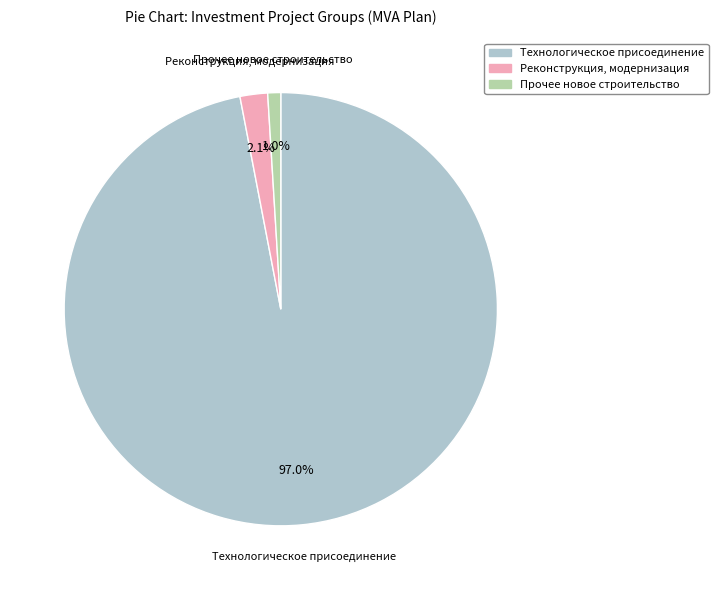

Does Технологическое присоединение account for over 50% of the chart?

Yes